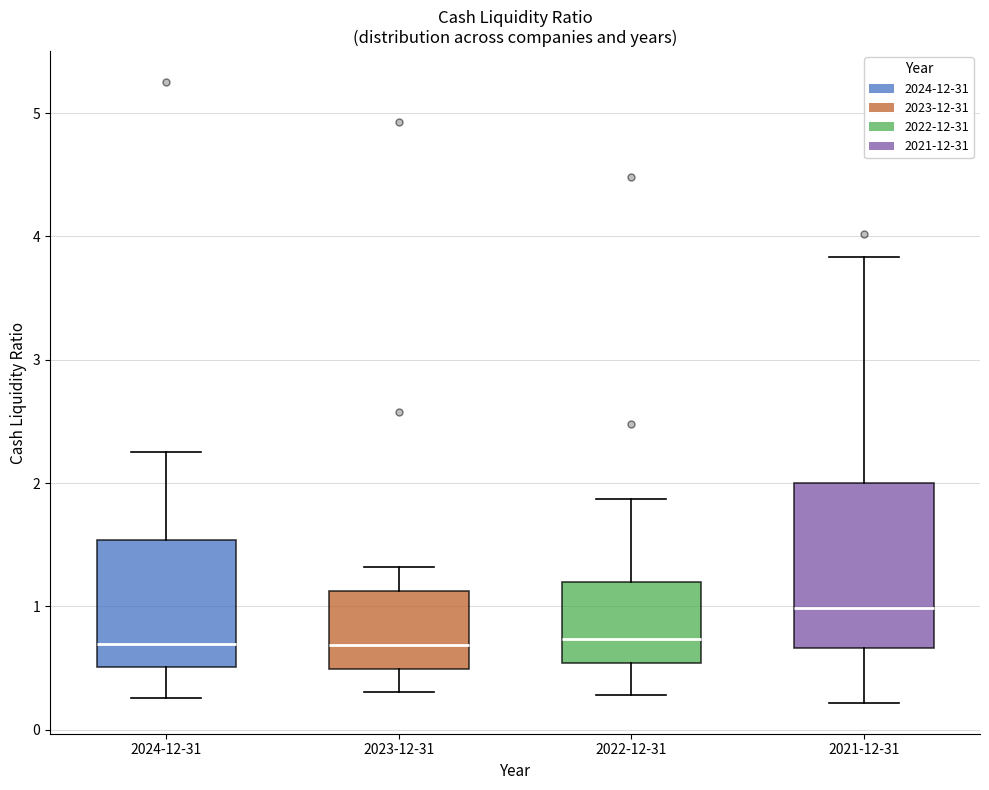

Reading left to right, transcribe this box plot: for each box, give where its median line is, the range the box spans, and where its two whiskers end, as read against the y-axis. The values are not printed on the chart, so give them approximately, as read against the axis.

2024-12-31: median 0.7, box 0.5 to 1.5, whiskers 0.3 to 2.3
2023-12-31: median 0.7, box 0.5 to 1.1, whiskers 0.3 to 1.3
2022-12-31: median 0.7, box 0.5 to 1.2, whiskers 0.3 to 1.9
2021-12-31: median 1.0, box 0.7 to 2.0, whiskers 0.2 to 3.8